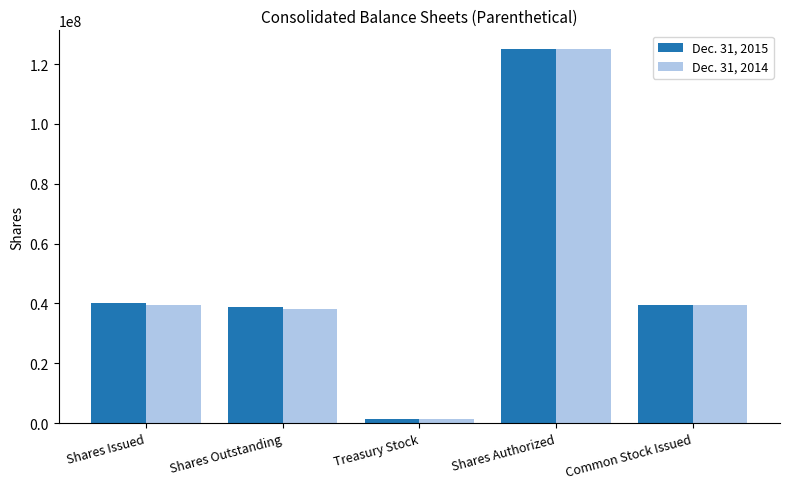

Does the chart contain any negative values?

No